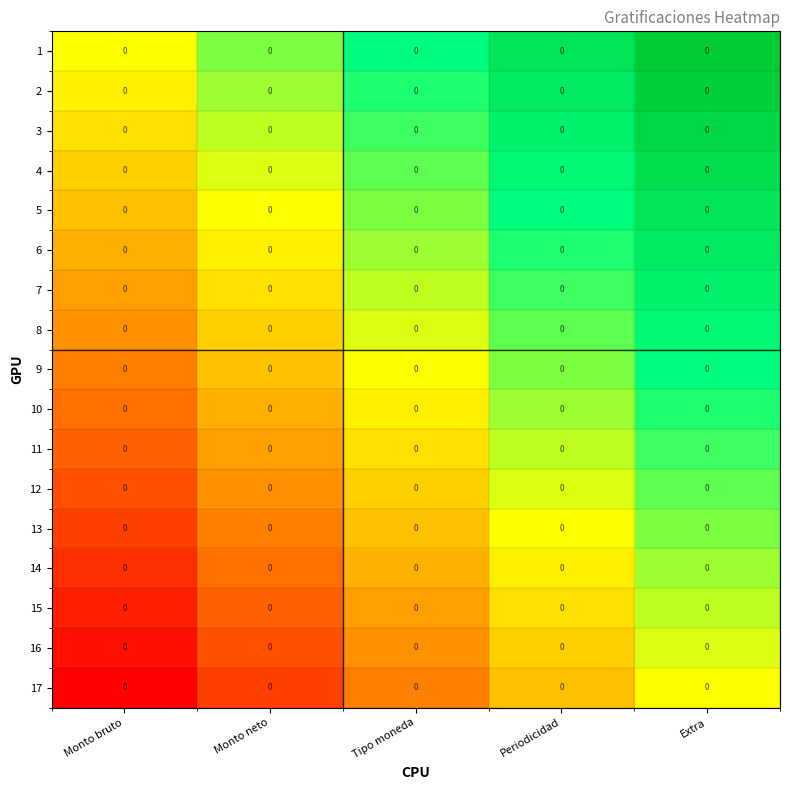

Count the 5 values in the range 0 to 1.

5